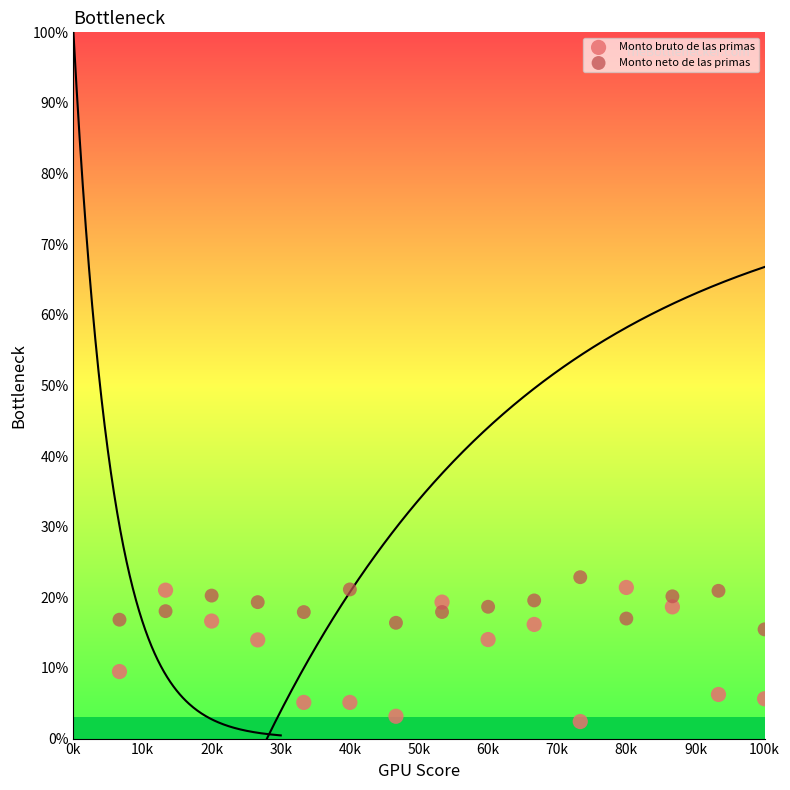

Across all data points, what is the range of Y values (max minus min)?

20.4